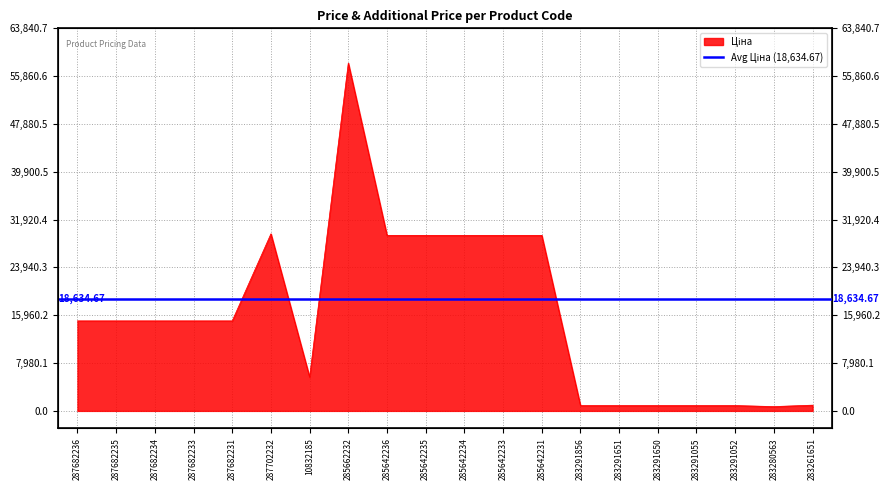

Where does the data first go above 15019?

287682236